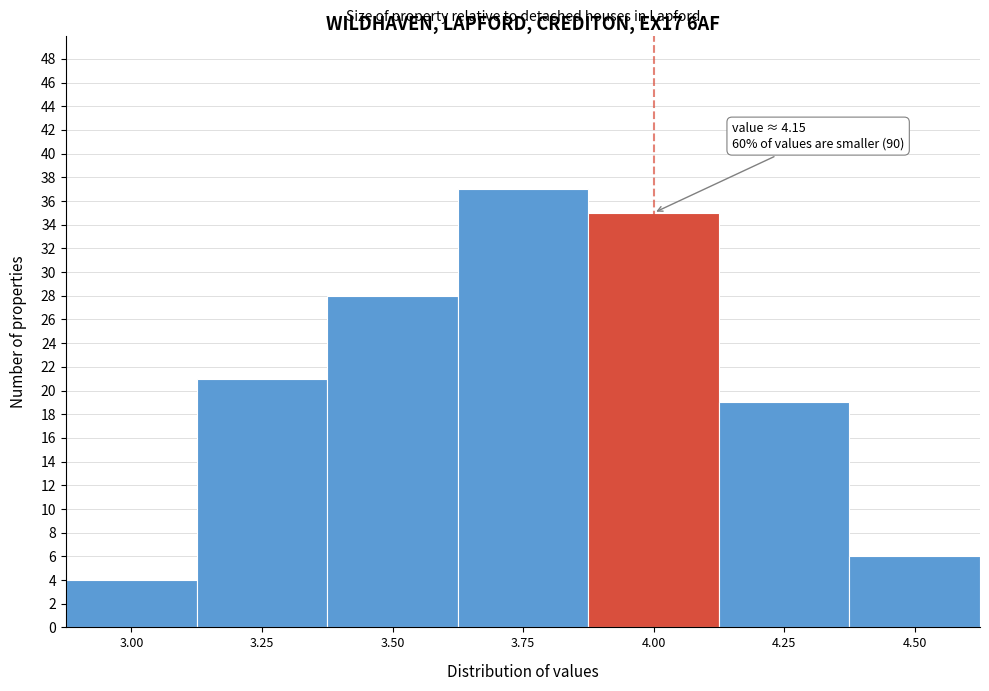

Reading left to right, what are all the values shown in this chart?

4	21	28	37	35	19	6